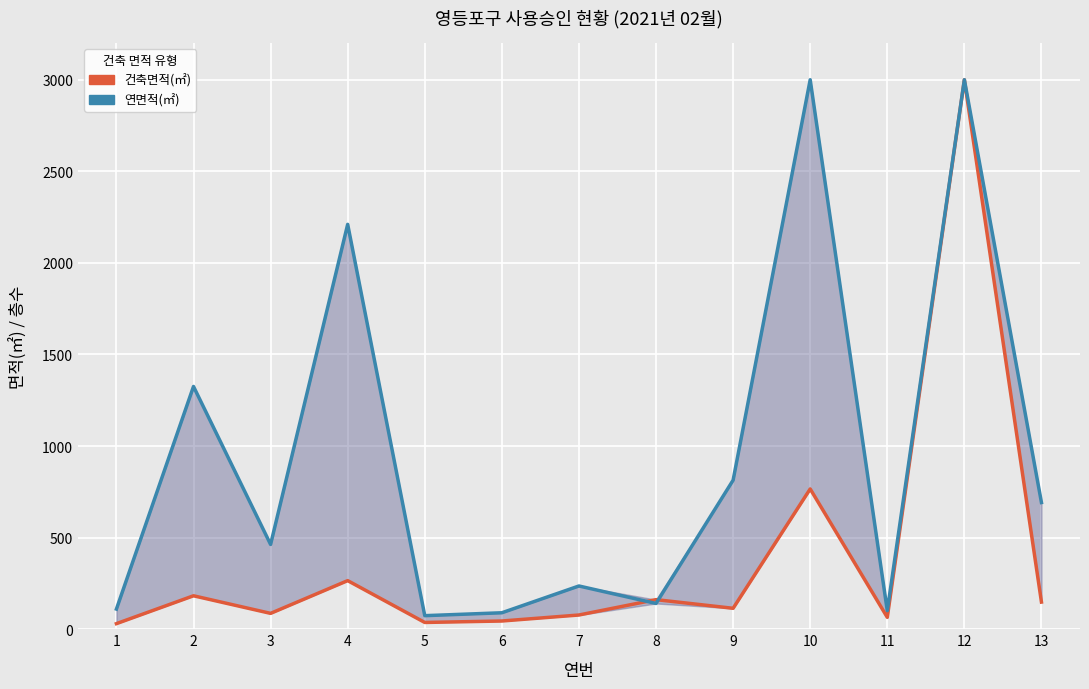

How many times do 건축면적(㎡) and 연면적(㎡) cross each other?

2